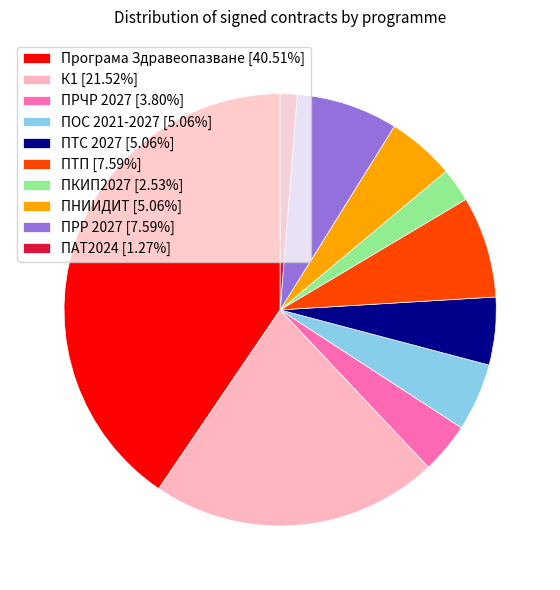

What is the ratio of the value at ПНИИДИТ [5.06%] to the value at ПТС 2027 [5.06%]?

1.0